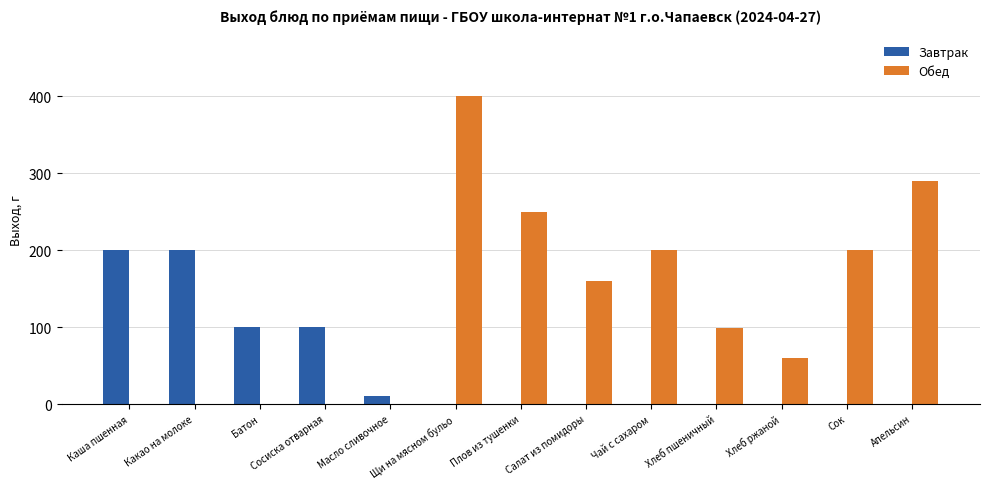

Is the value of Обед at Апельсин greater than the value of Завтрак at Щи на мясном бульо?

Yes